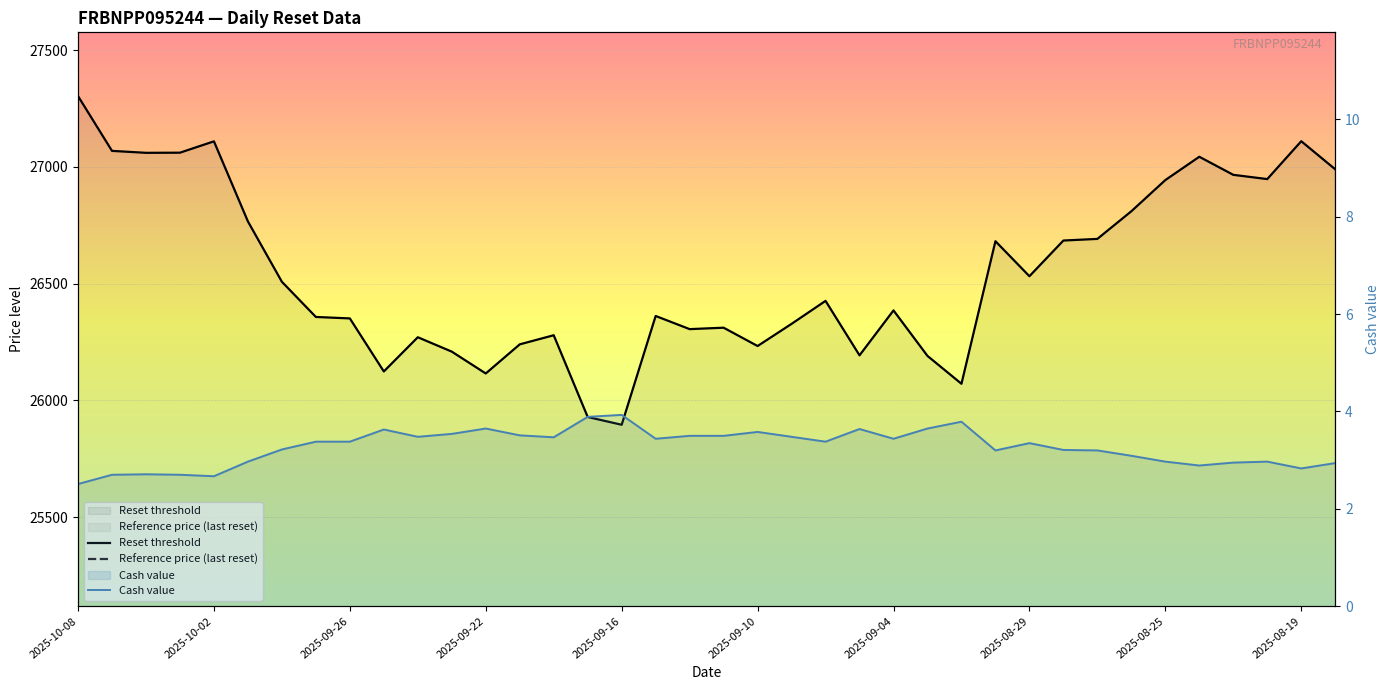

True or false: Reference price (last reset) and Cash value cross at least once.

False